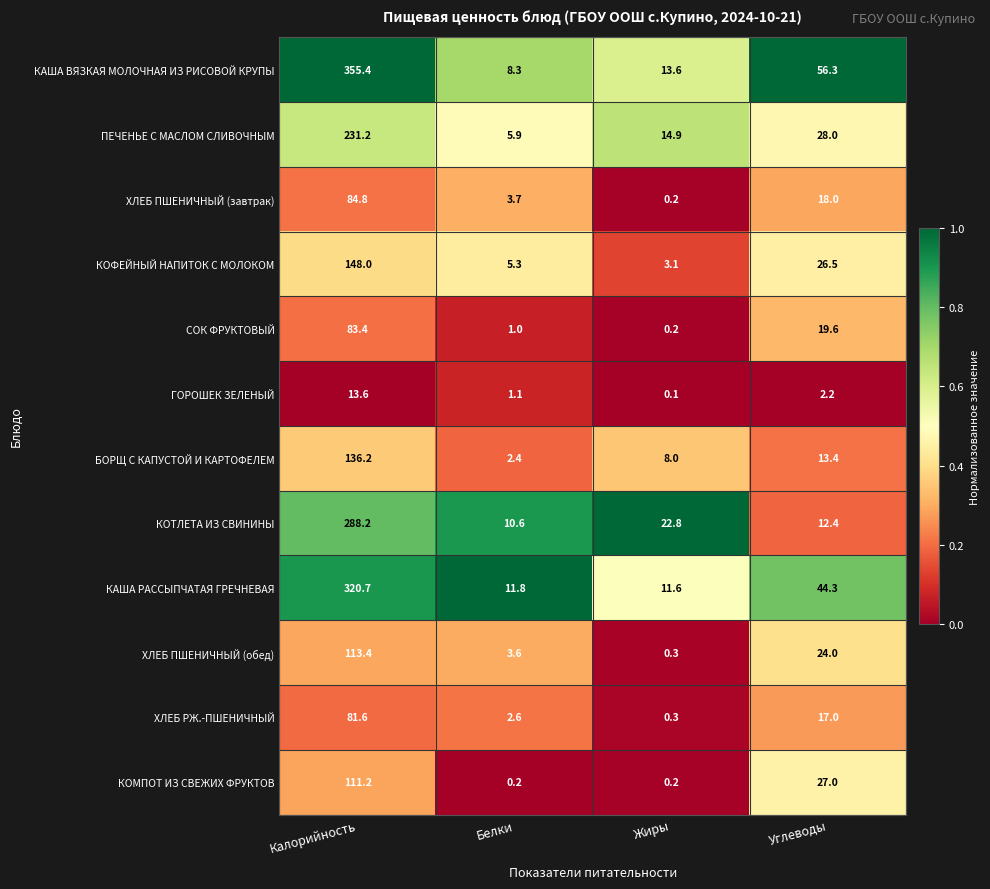

At how many categories does at least one series exceed 0?

4